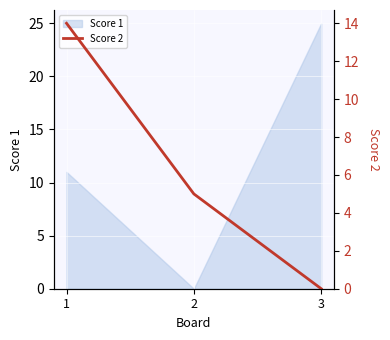

Is it true that Score 1 equals 16 at 3?

False